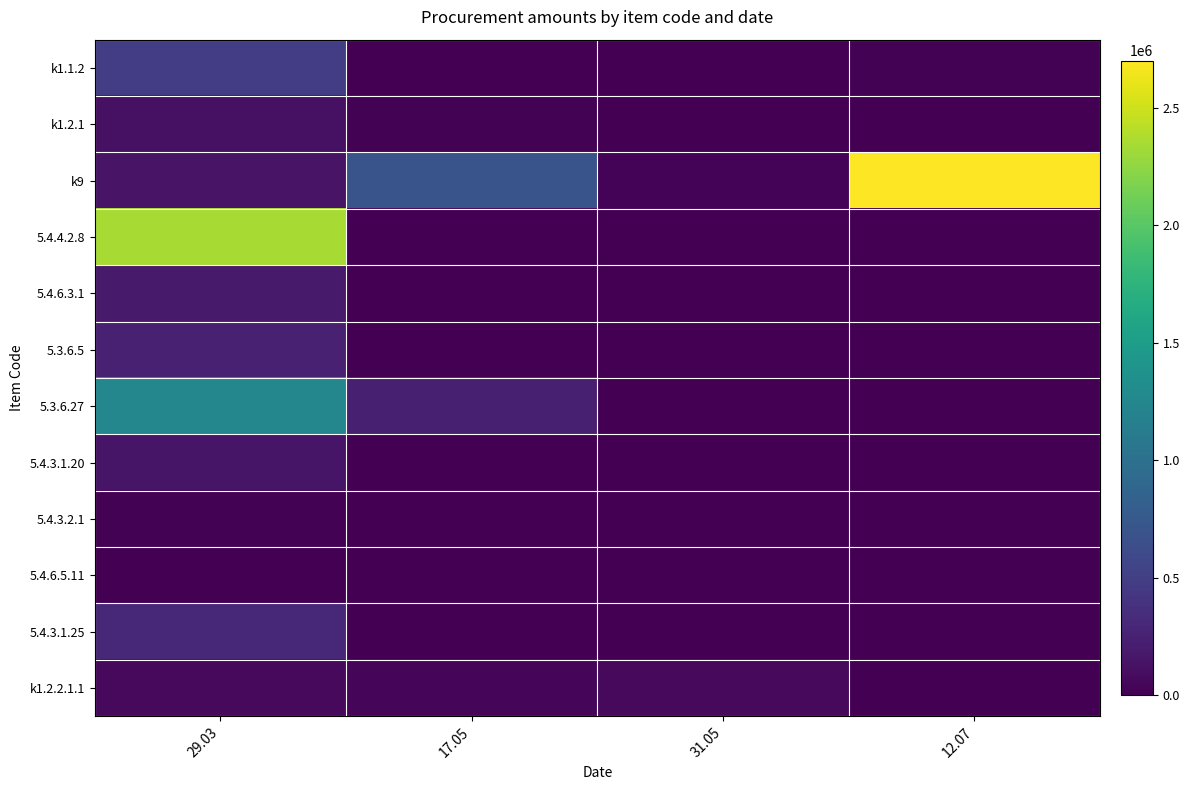

How many series are shown in this chart?

12